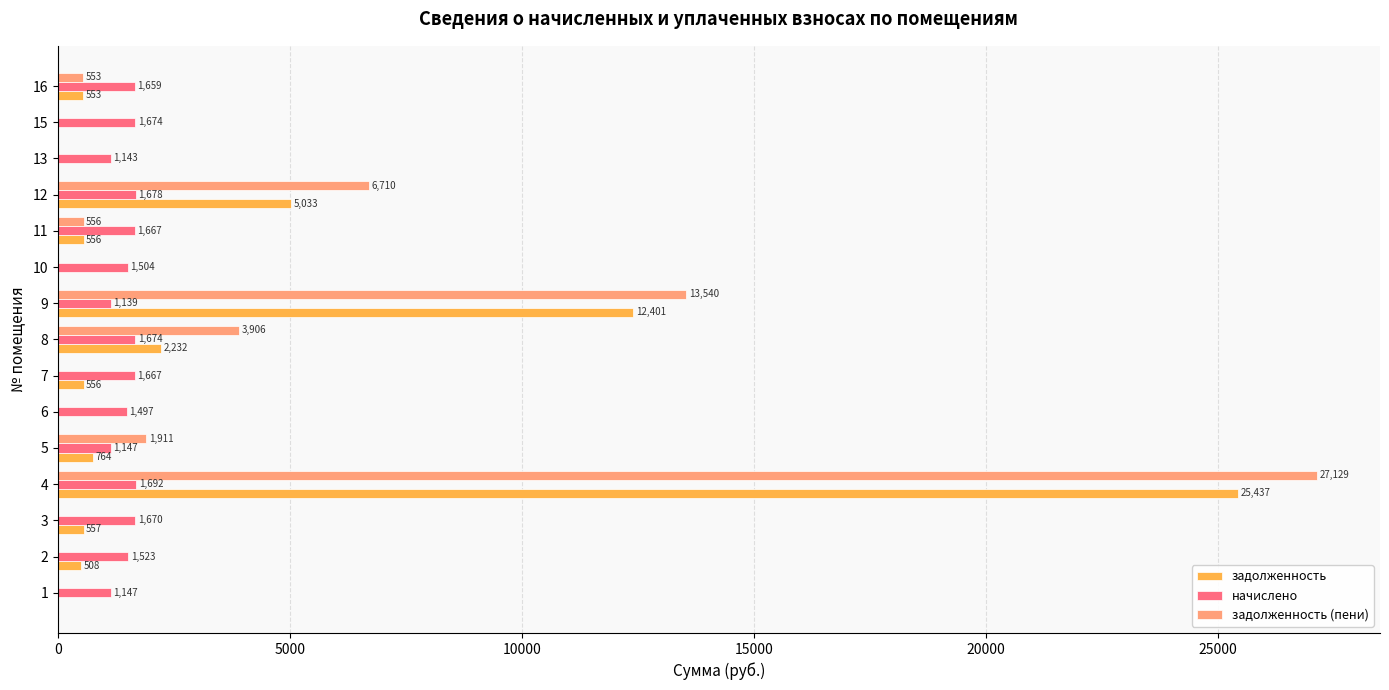

Where is задолженность (пени) nearest to the value 13564?

9